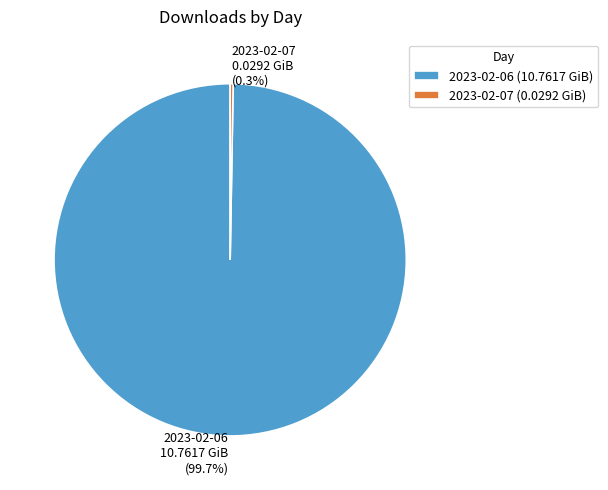

What percentage is NOT represented by 2023-02-06 10.7617 GiB (99.7%)?

0.3%